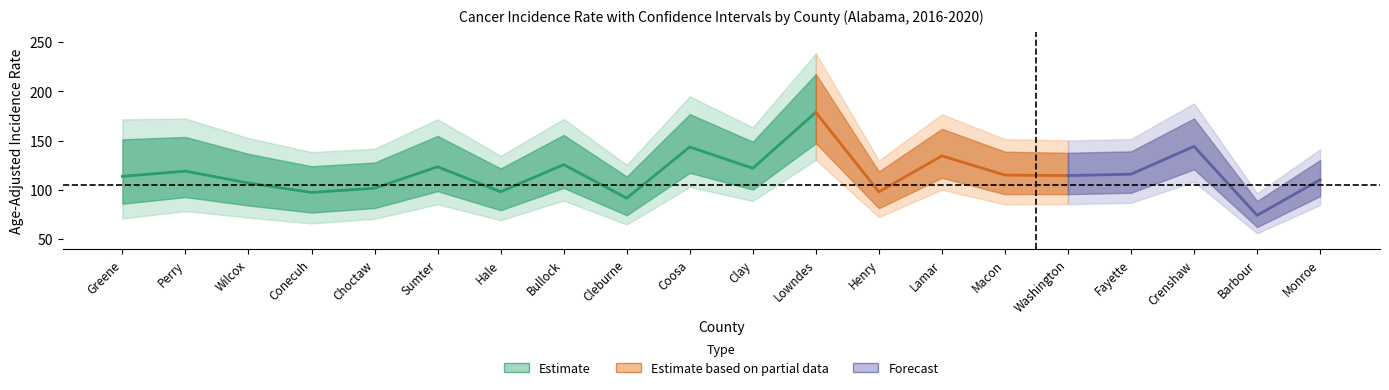

Between Washington and Coosa, which is larger?

Coosa